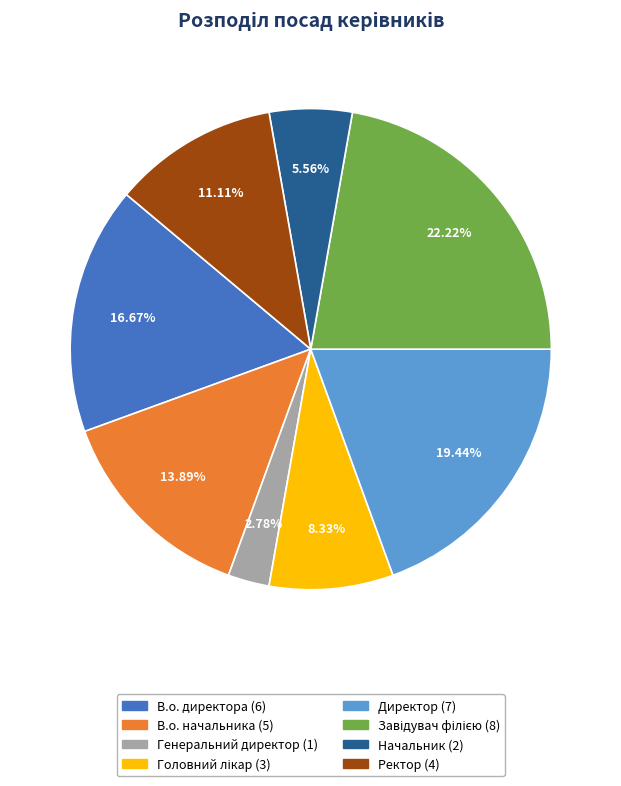

Between В.о. начальника and В.о. директора, which is larger?

В.о. директора